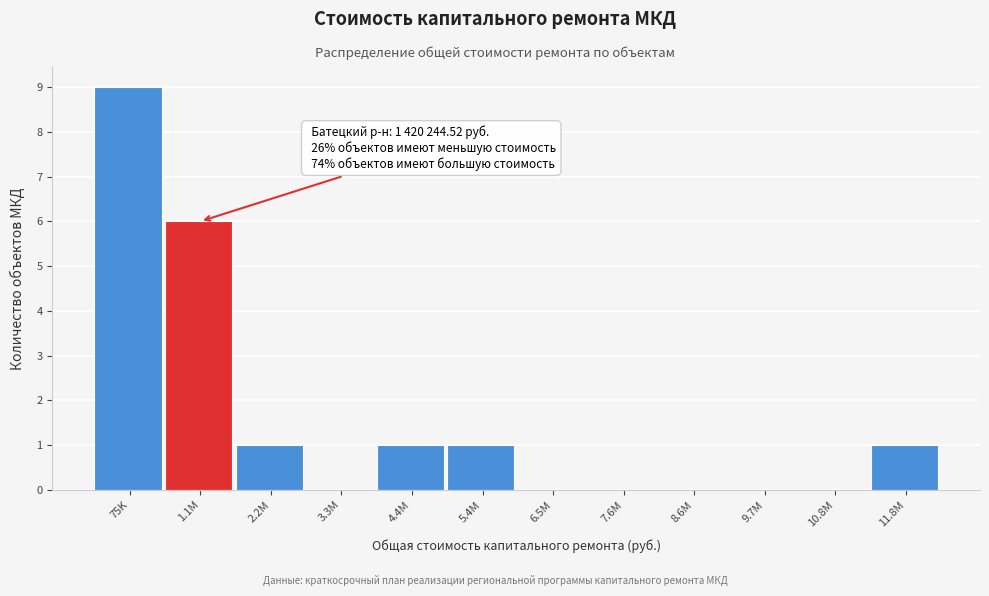

Reading left to right, transcribe all the data shown in this chart.

75K=9	1.1M=6	2.2M=1	3.3M=0	4.4M=1	5.4M=1	6.5M=0	7.6M=0	8.6M=0	9.7M=0	10.8M=0	11.8M=1